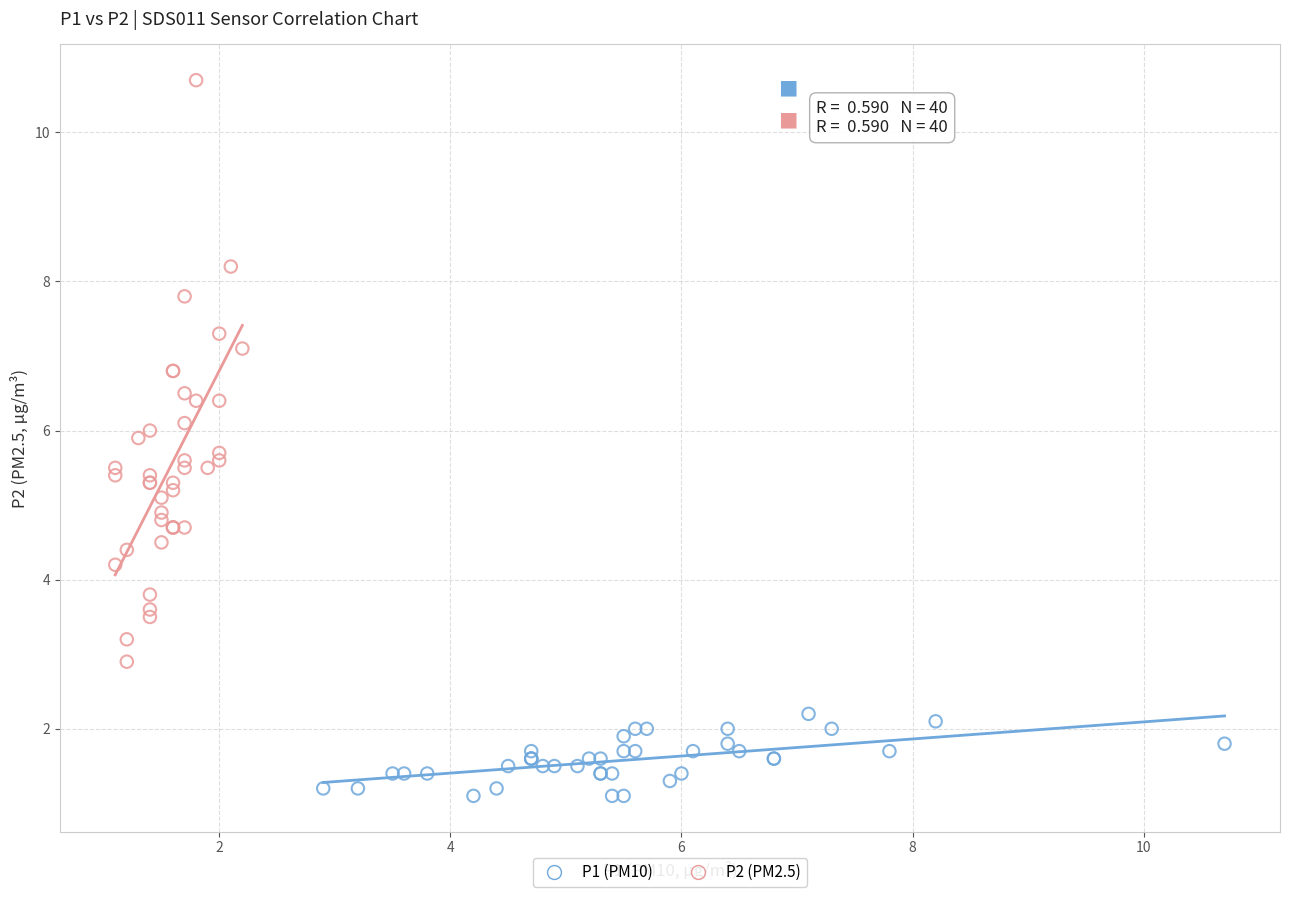

What are all the series names shown in the legend?

P1 (PM10), P2 (PM2.5)